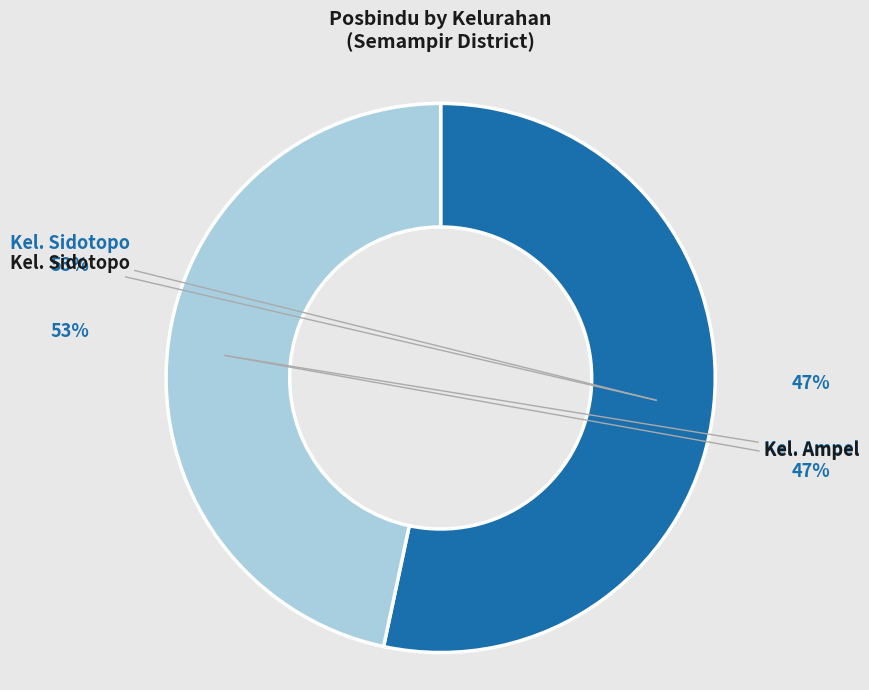

How many segments does this pie chart have?

2